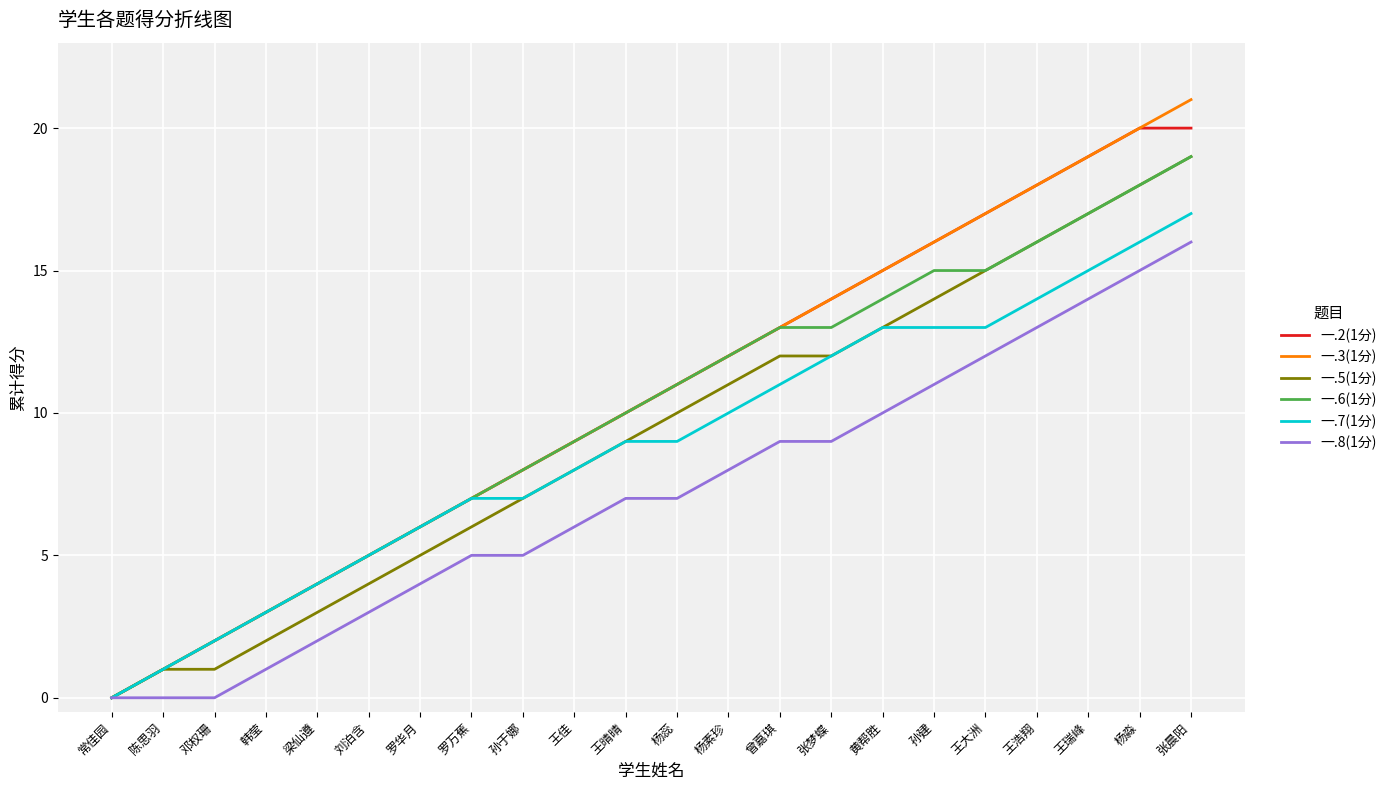

Is it true that 一.5(1分) equals 9 at 王晴晴?

True